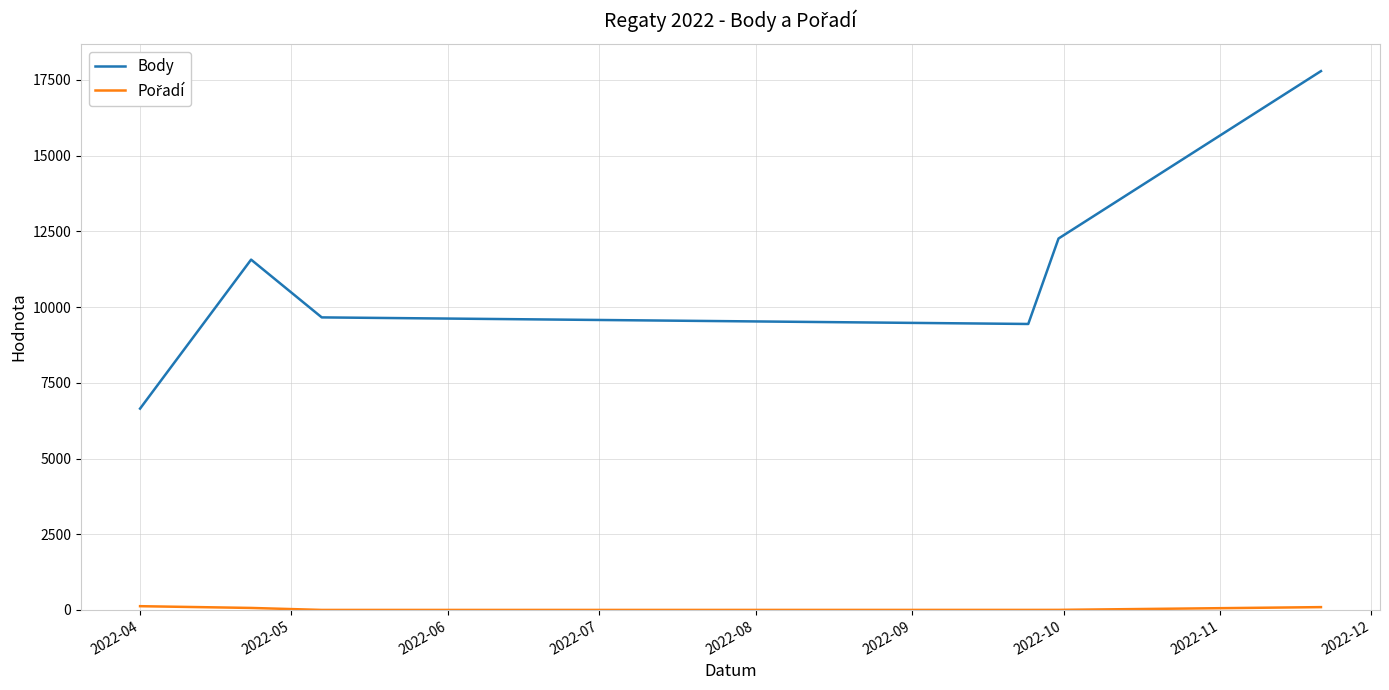

Which series has the largest range (max minus min)?

Body